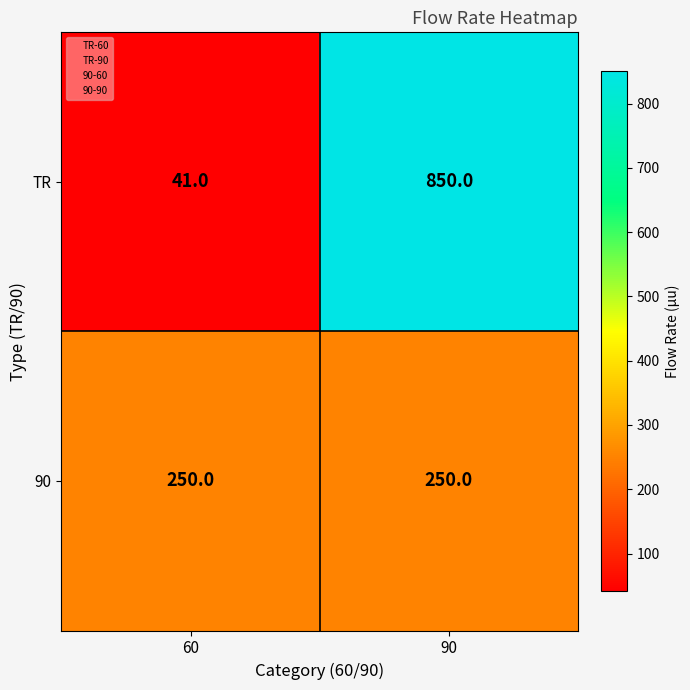

How many distinct data groups are displayed?

2